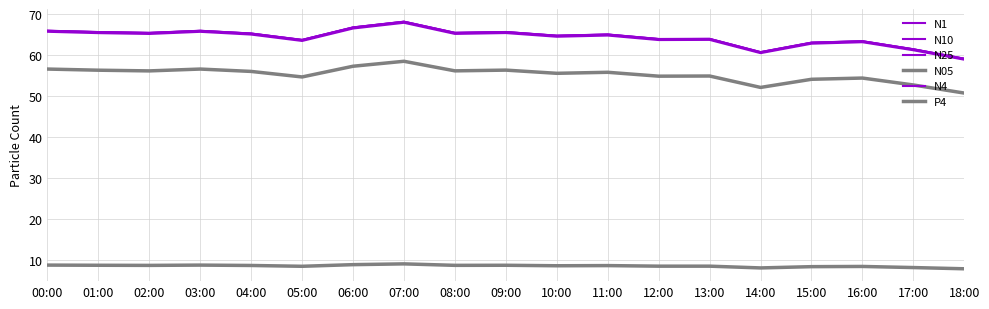

How many lines are shown in the chart?

6